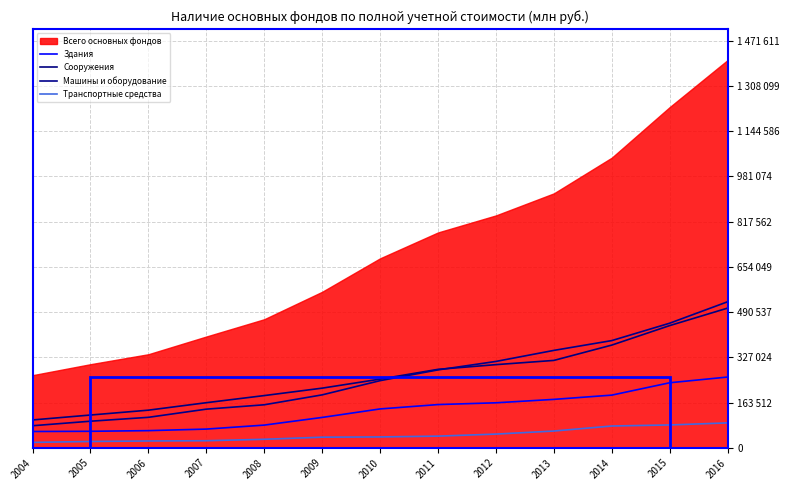

What is the difference between the maximum and minimum values in the Сооружения series?

404326